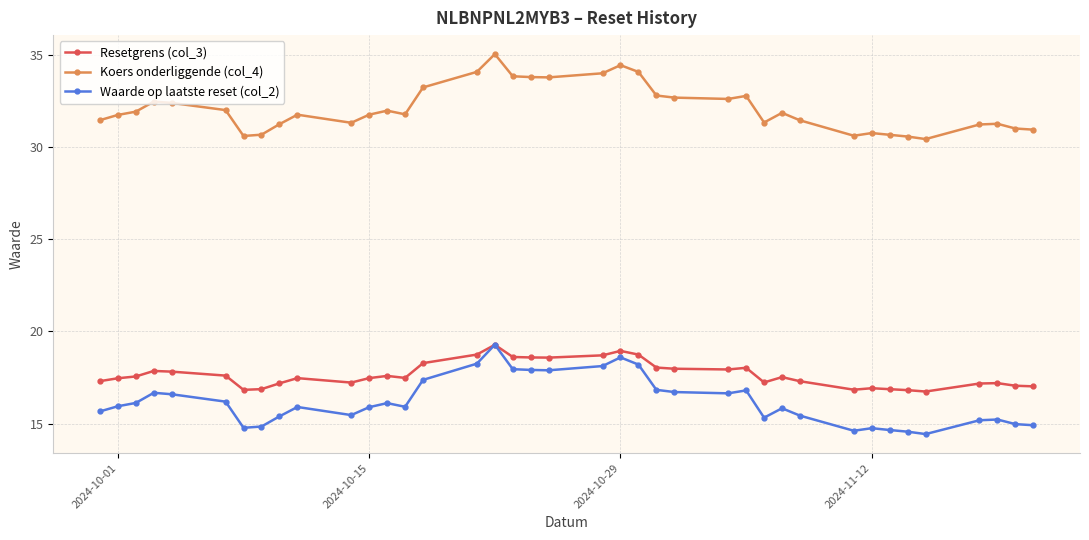

True or false: Waarde op laatste reset (col_2) has more than 0 points higher than both neighbors.

True